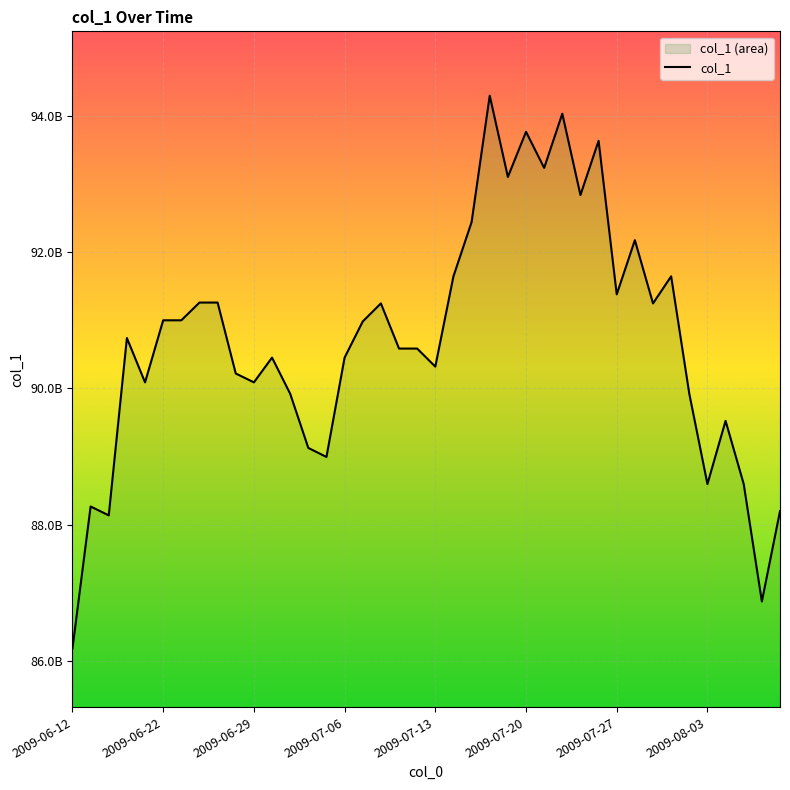

Where is the data nearest to the value 90240196097?

9